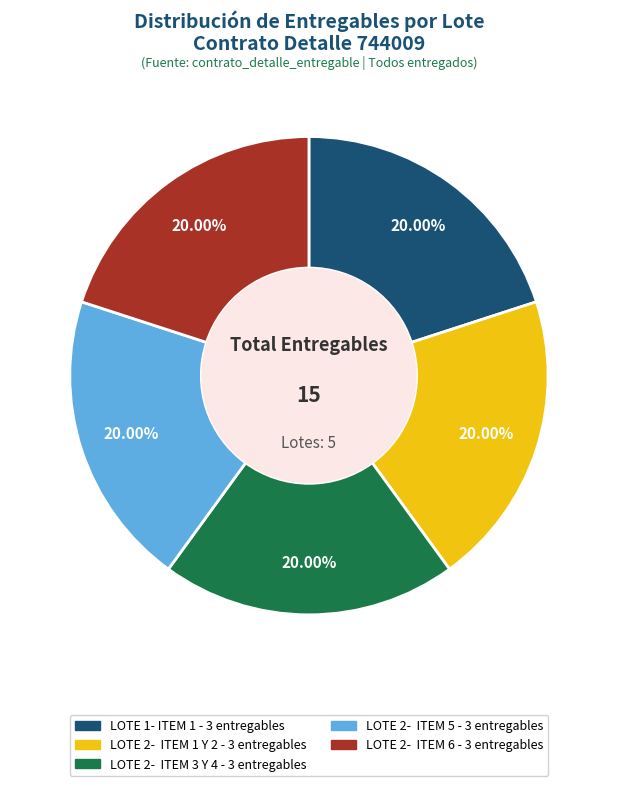

Is there a majority slice in this chart?

No